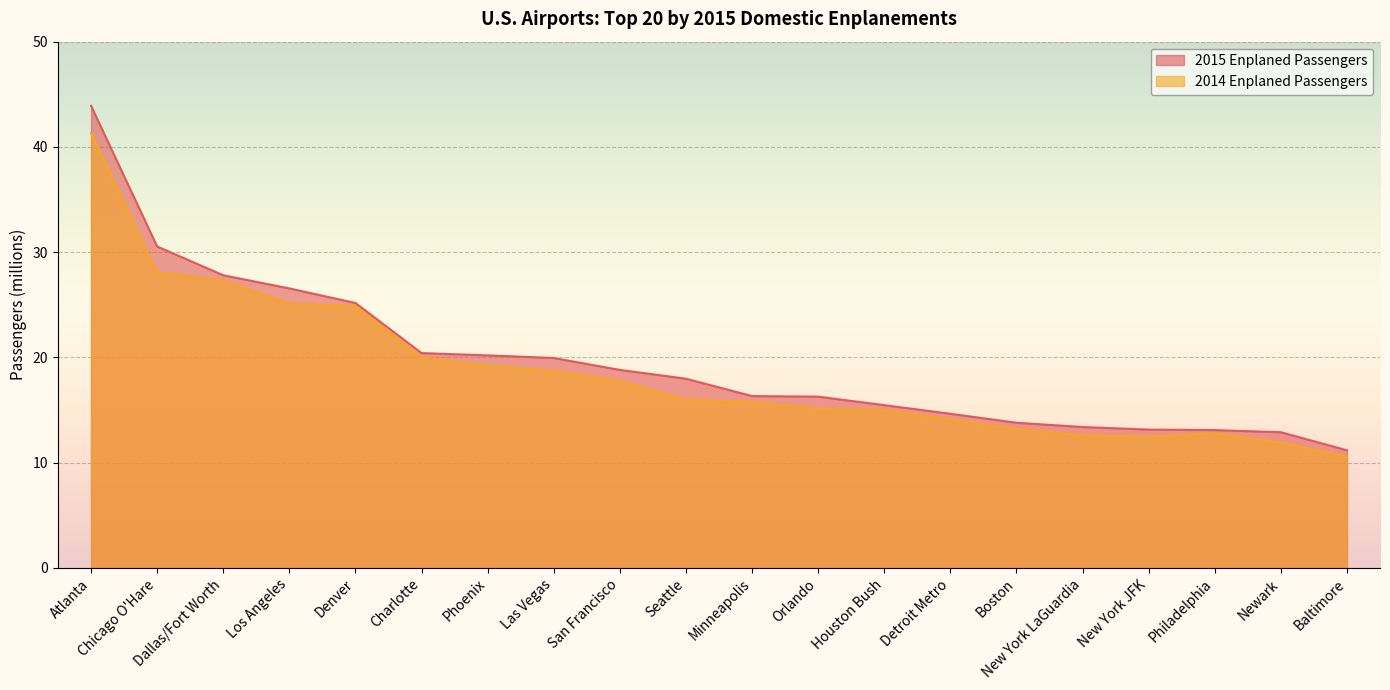

The 2014 Enplaned Passengers series shows 8.0 at Denver. True or false?

False